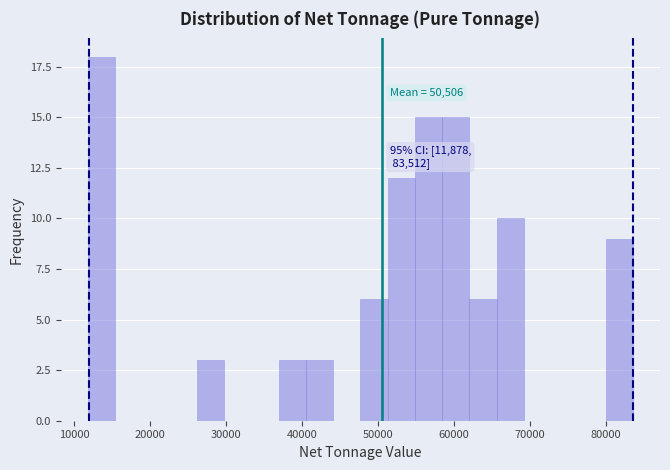

Read against the x-axis, roughly where is the centre of the tallest bar?

14000